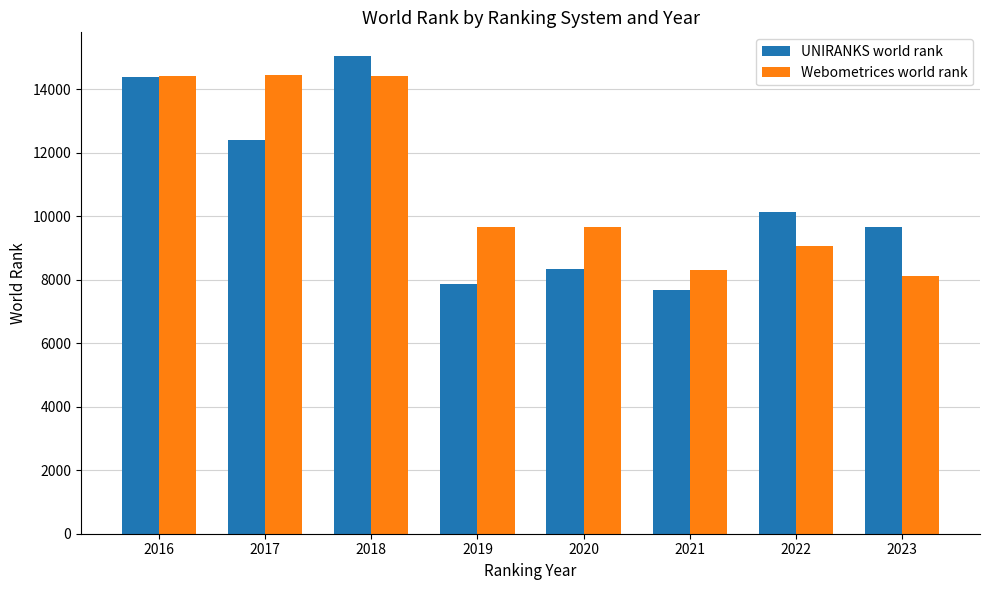

Which series has the largest range (max minus min)?

UNIRANKS world rank